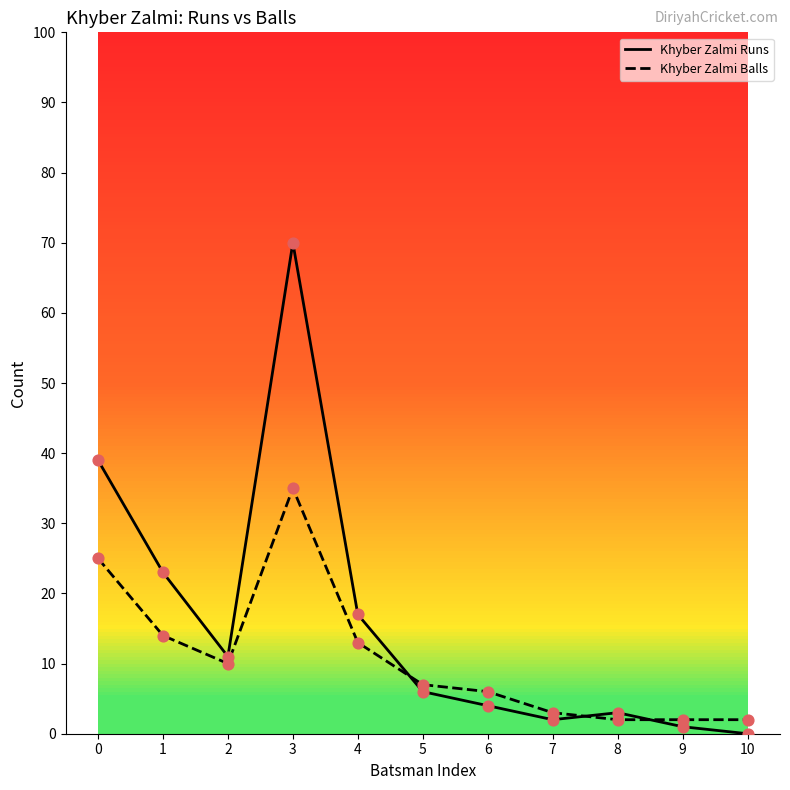

Which series has the largest total across all categories?

Khyber Zalmi Runs